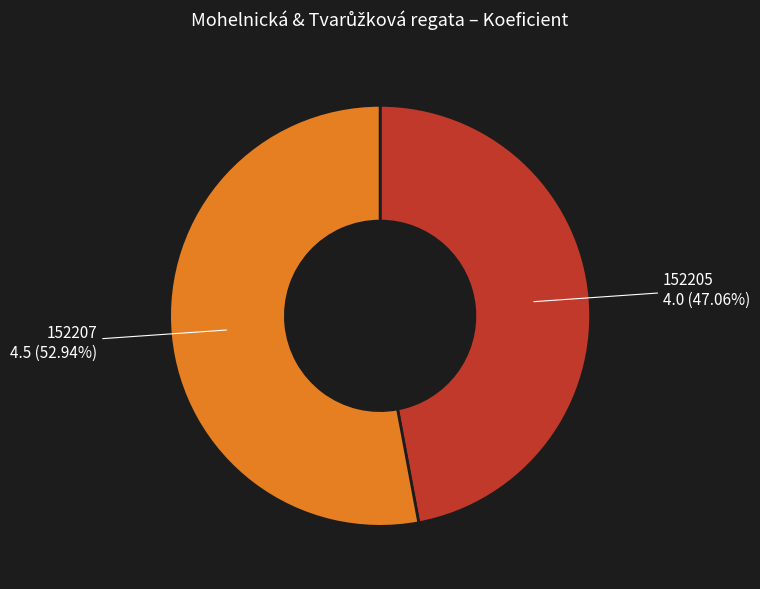

Is there any slice that represents more than half of the pie?

Yes